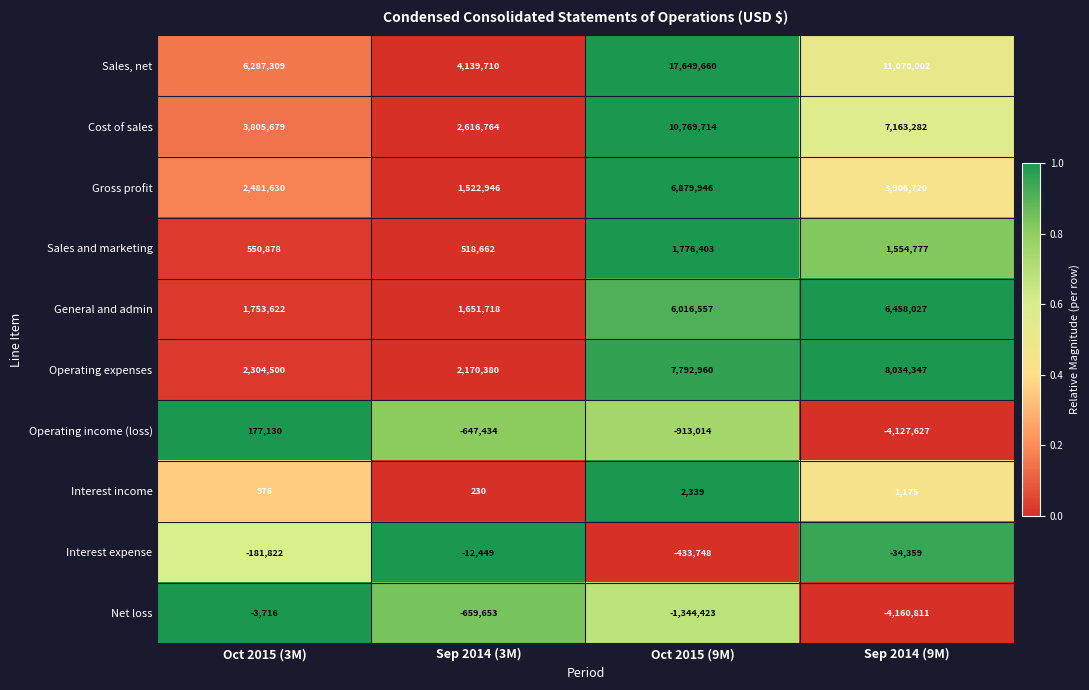

Which series has the largest total across all categories?

Sales, net